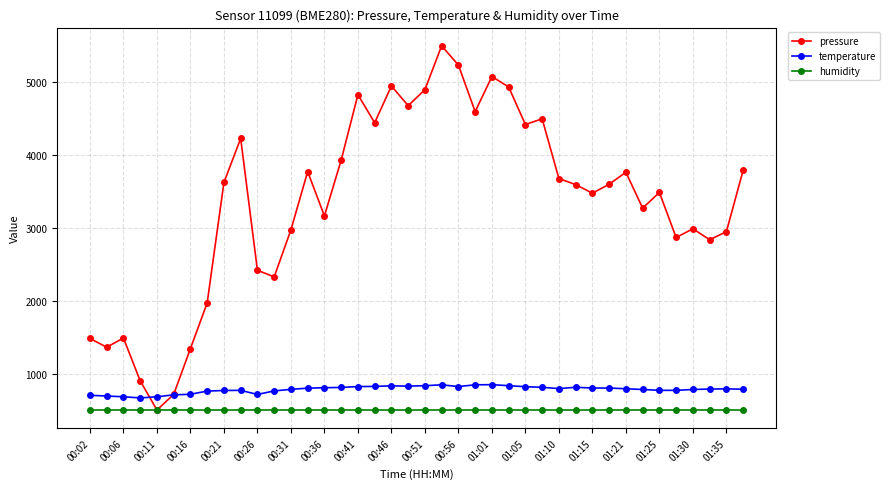

True or false: temperature and humidity cross at least once.

False